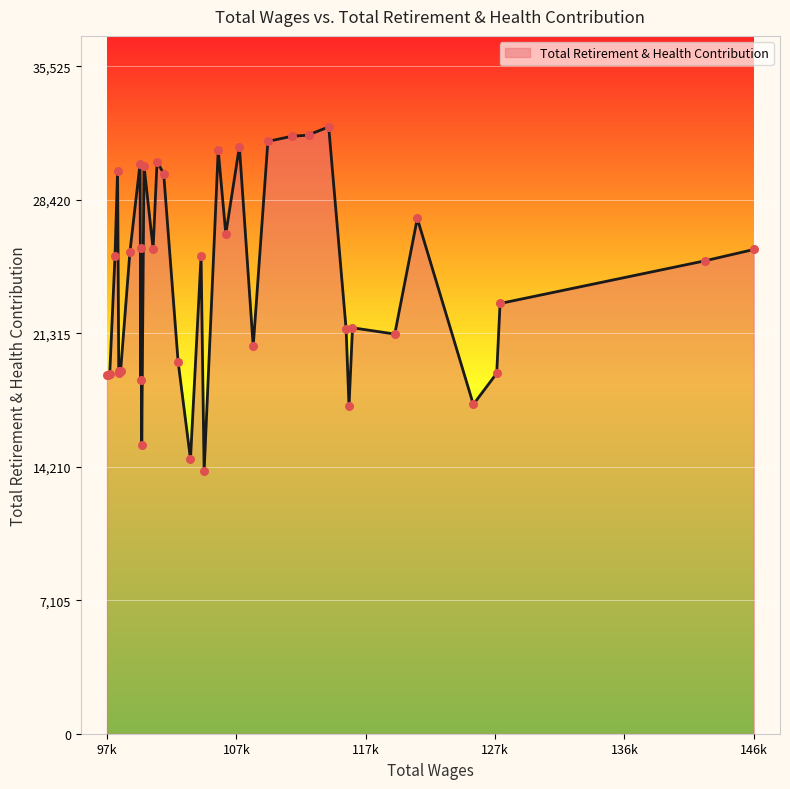

What is the difference between the maximum and minimum values?

18335